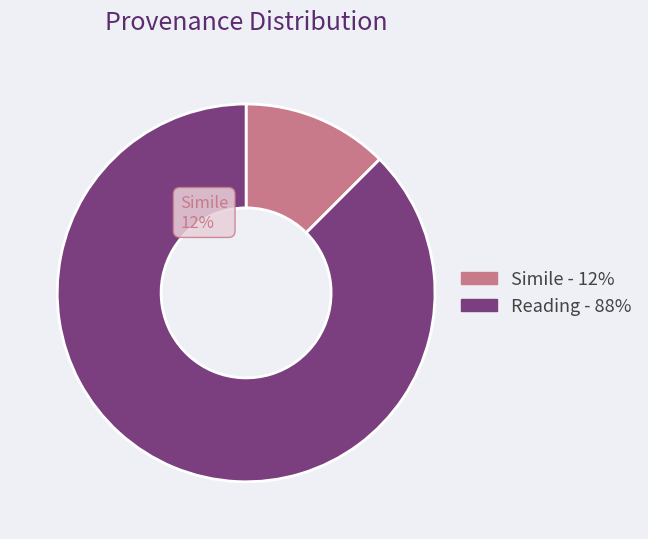

What is the smallest slice in the pie chart?

Simile - 12%